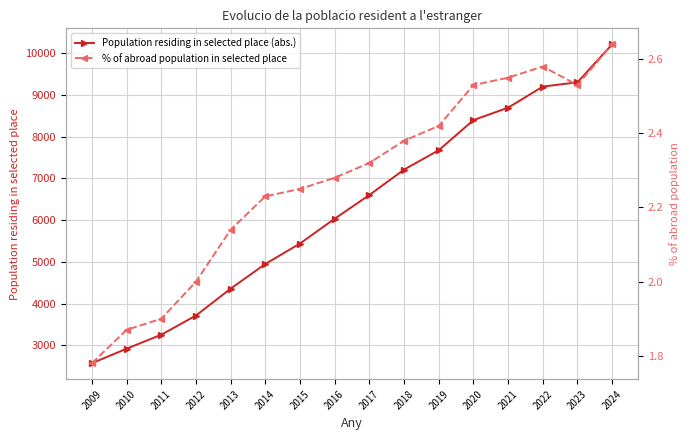

True or false: Population residing in selected place (abs.) and % of abroad population in selected place intersect in this chart.

False